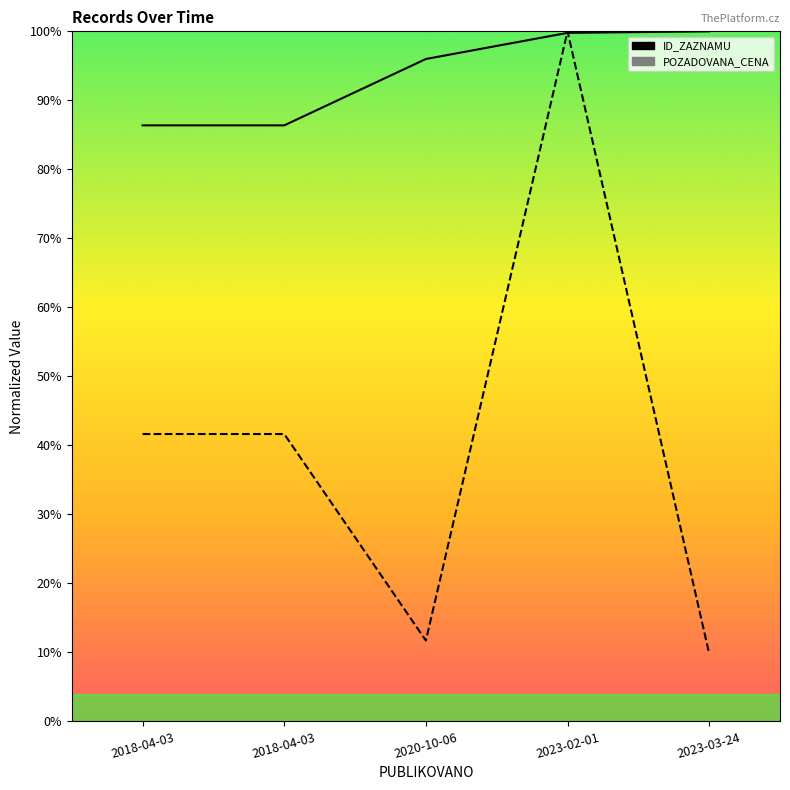

Rank the series at 2023-03-24 from highest to lowest value.

ID_ZAZNAMU, POZADOVANA_CENA